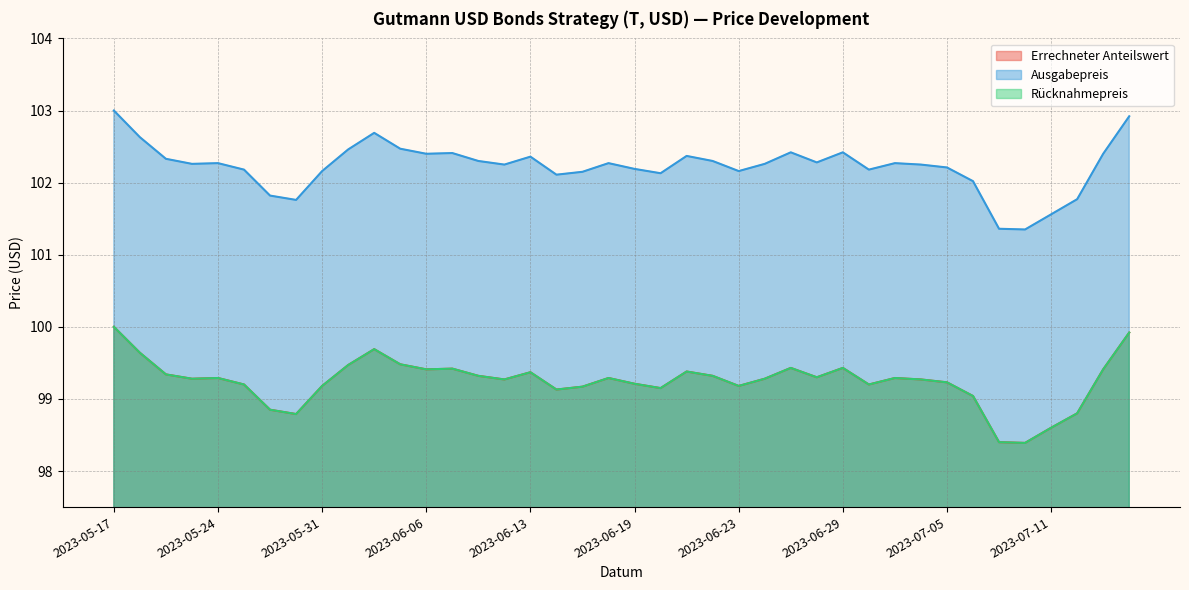

What is the sum of the Ausgabepreis values at 2023-05-22 and 2023-06-19?

204.5